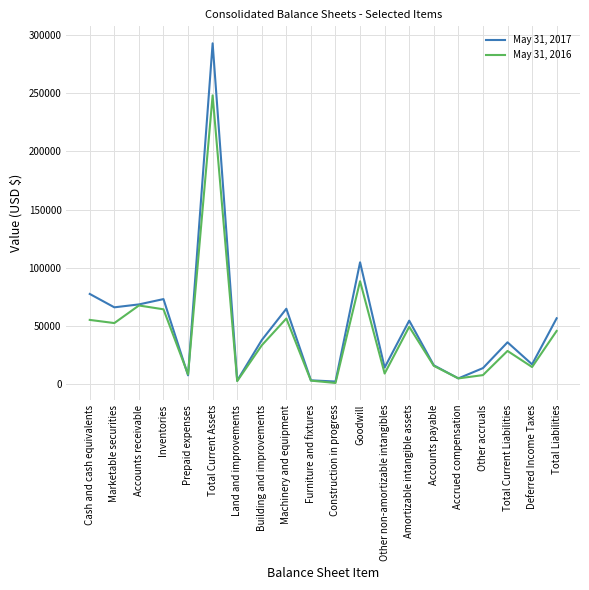

Which category has the highest value in the May 31, 2017 series?

Total Current Assets